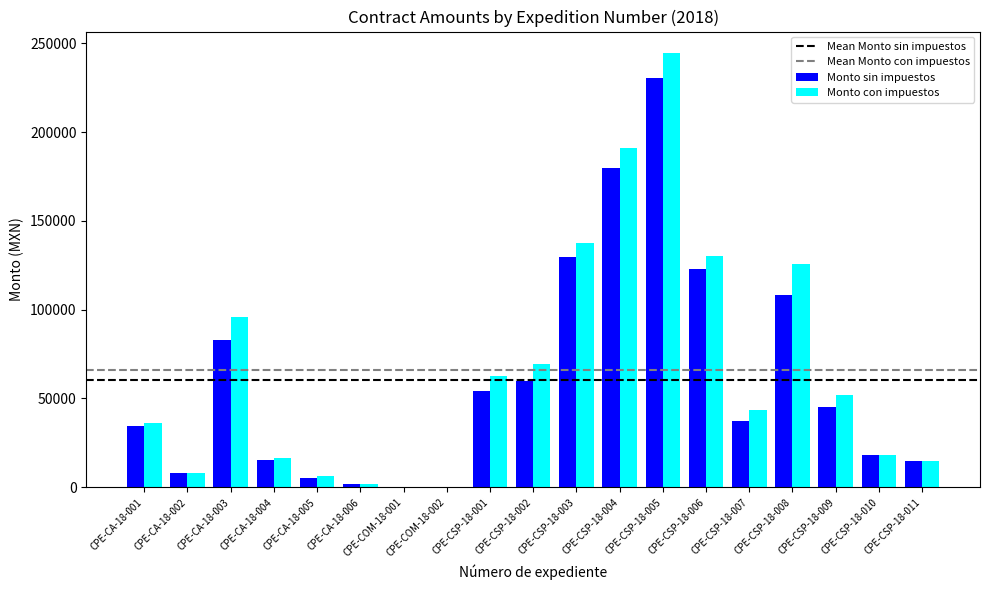

Which series has the widest spread of values?

Monto con impuestos